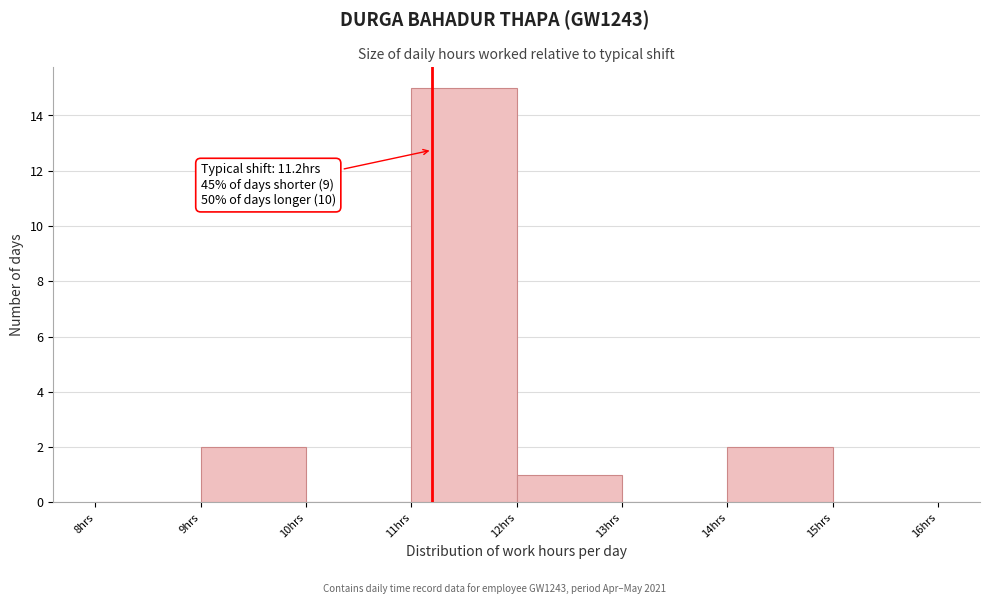

Over which range of the x-axis is the bar tallest?

11 to 12